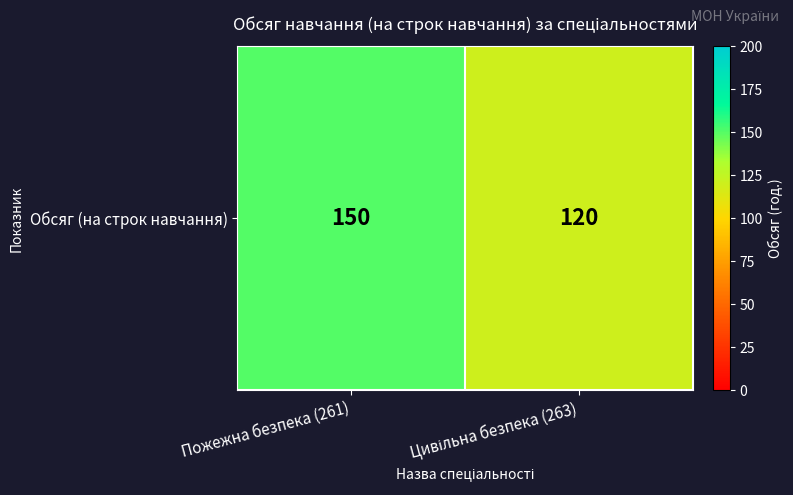

Count the values in the range 120 to 150.

2